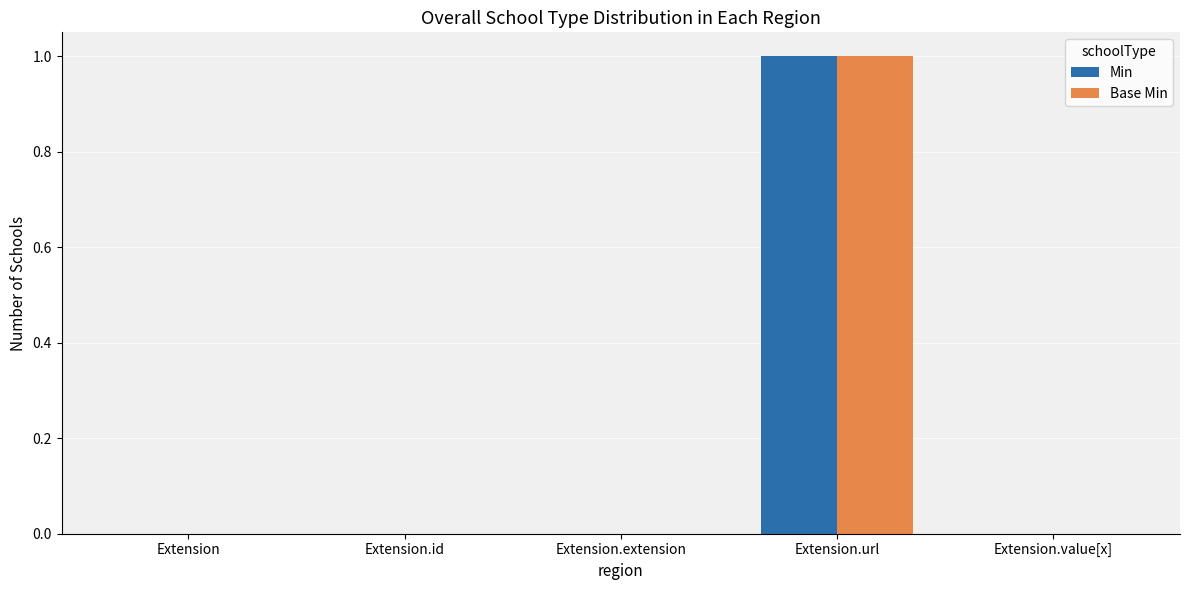

How many groups of bars are there?

5